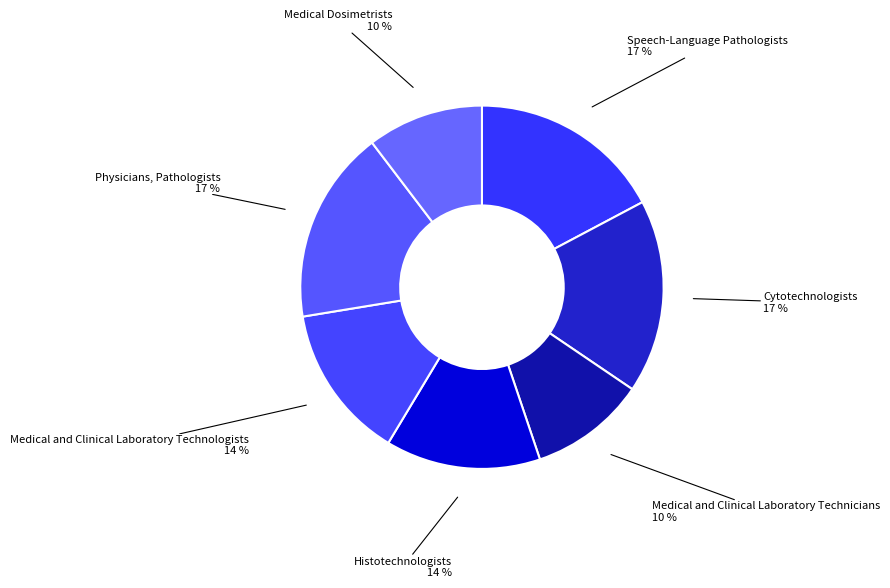

Rank the categories by value from highest to lowest.

Speech-Language Pathologists, Cytotechnologists, Physicians, Pathologists, Histotechnologists, Medical and Clinical Laboratory Technologists, Medical and Clinical Laboratory Technicians, Medical Dosimetrists